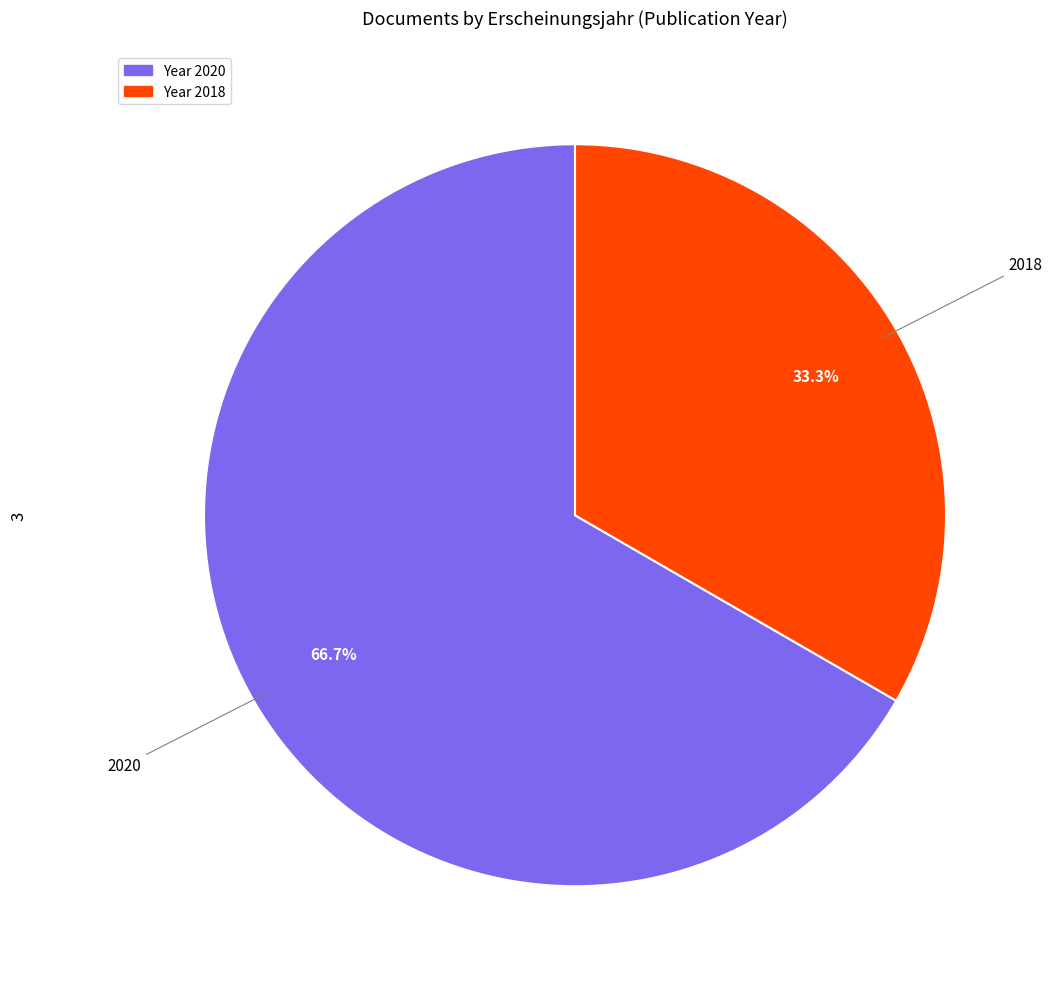

Does any single category account for the majority?

Yes